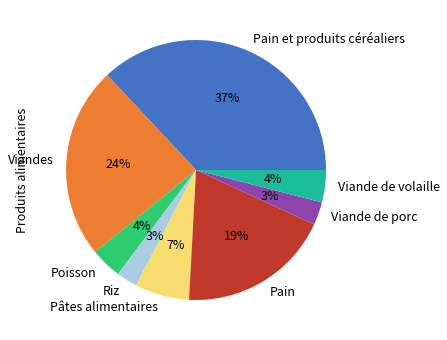

How many slices are in this pie chart?

8